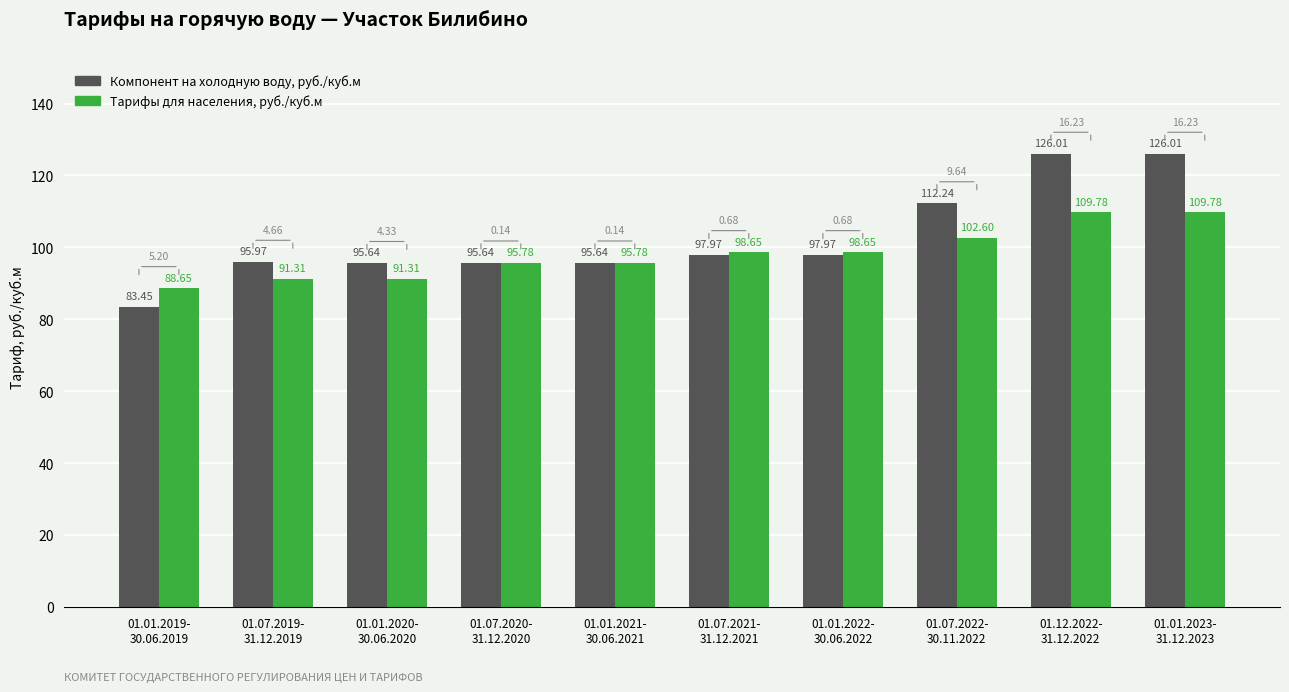

Rank the series by their average value, from lowest to highest.

Тарифы для населения, руб./куб.м, Компонент на холодную воду, руб./куб.м